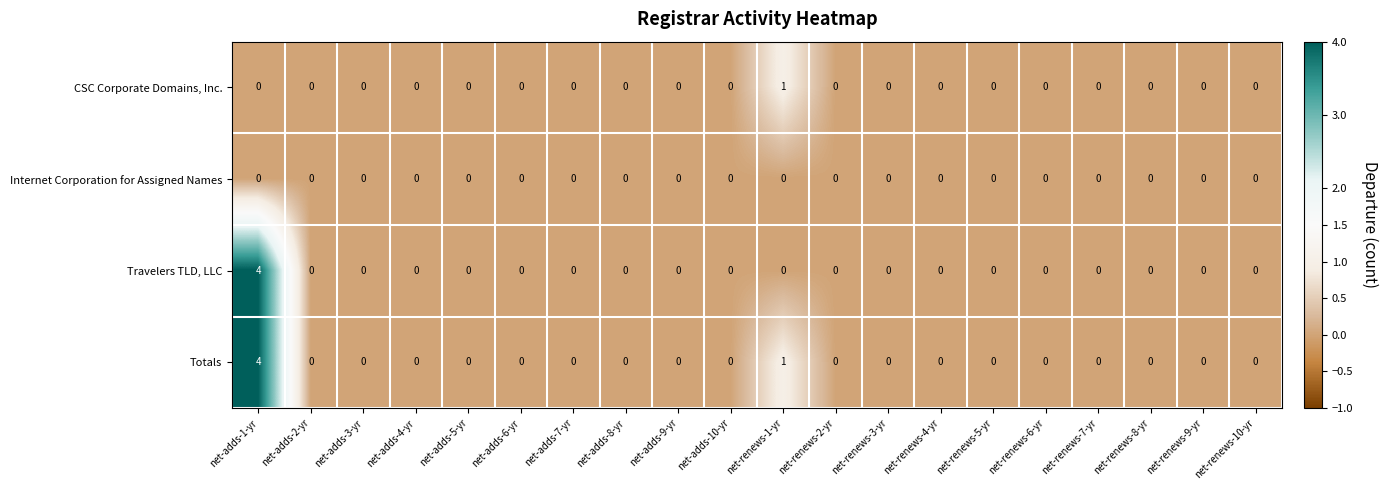

True or false: Totals has a value of 0 at net-adds-9-yr.

True